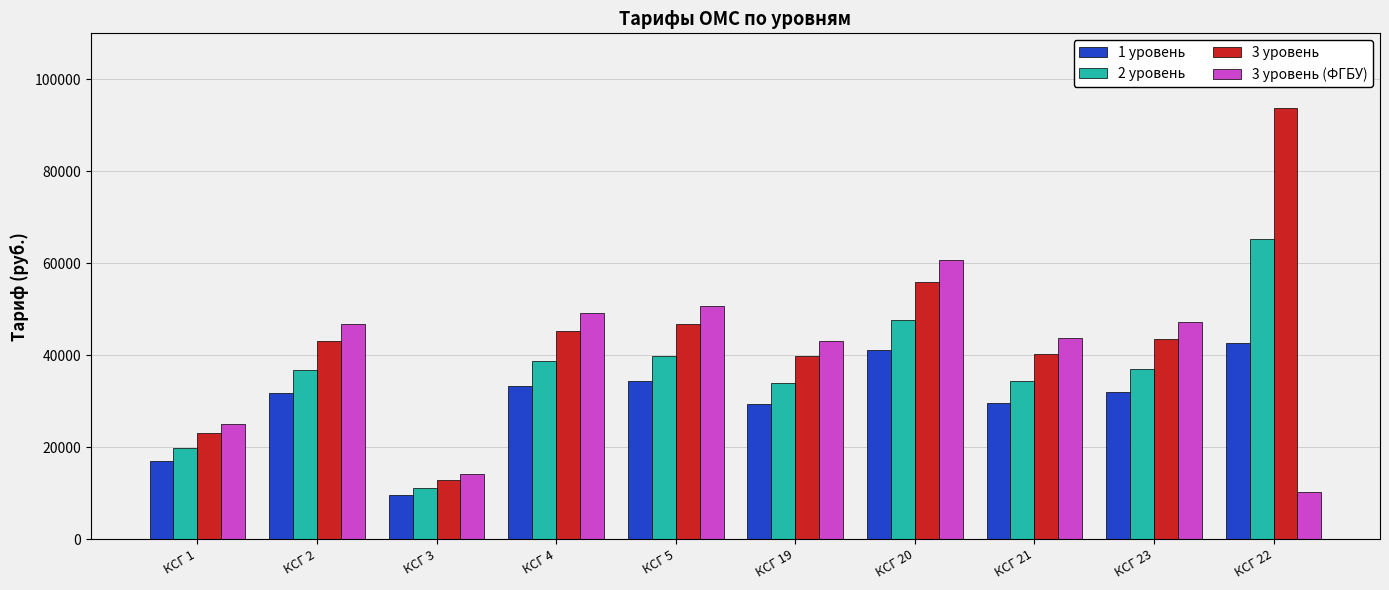

What is the difference between the highest and lowest values at КСГ 21?

14034.8